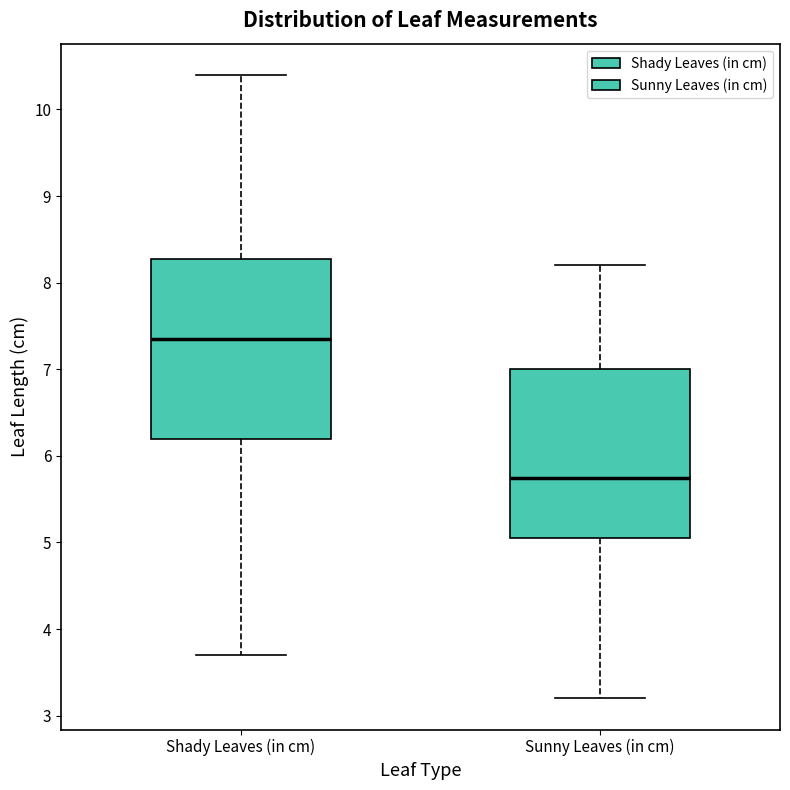

Reading left to right, transcribe this box plot: for each box, give where its median line is, the range the box spans, and where its two whiskers end, as read against the y-axis. The values are not printed on the chart, so give them approximately, as read against the axis.

Shady Leaves (in cm): median 7.4, box 6.2 to 8.3, whiskers 3.7 to 10.4
Sunny Leaves (in cm): median 5.8, box 5.1 to 7.0, whiskers 3.2 to 8.2